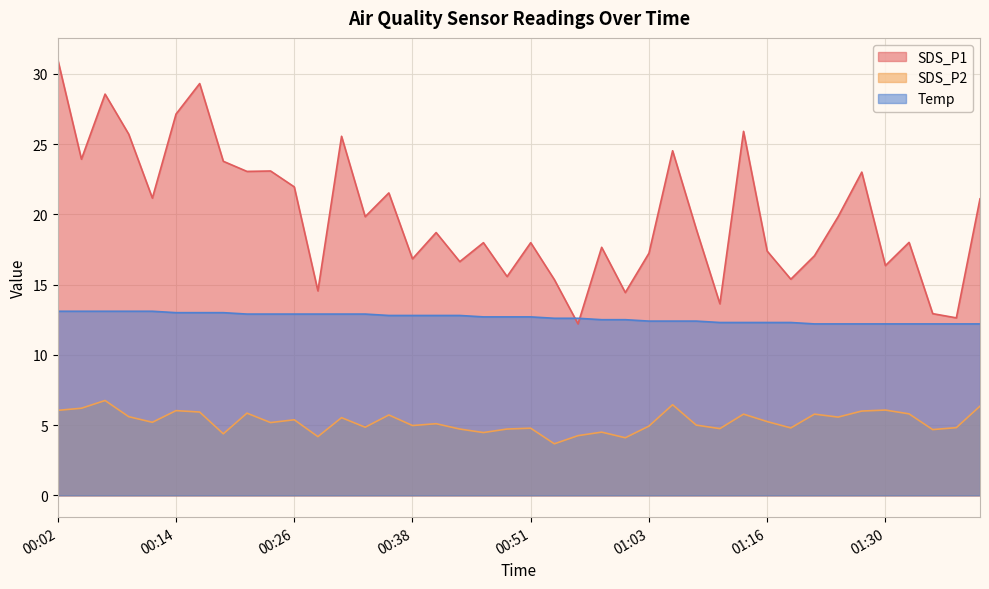

What is the spread (max minus min) of values at 00:14?

21.1